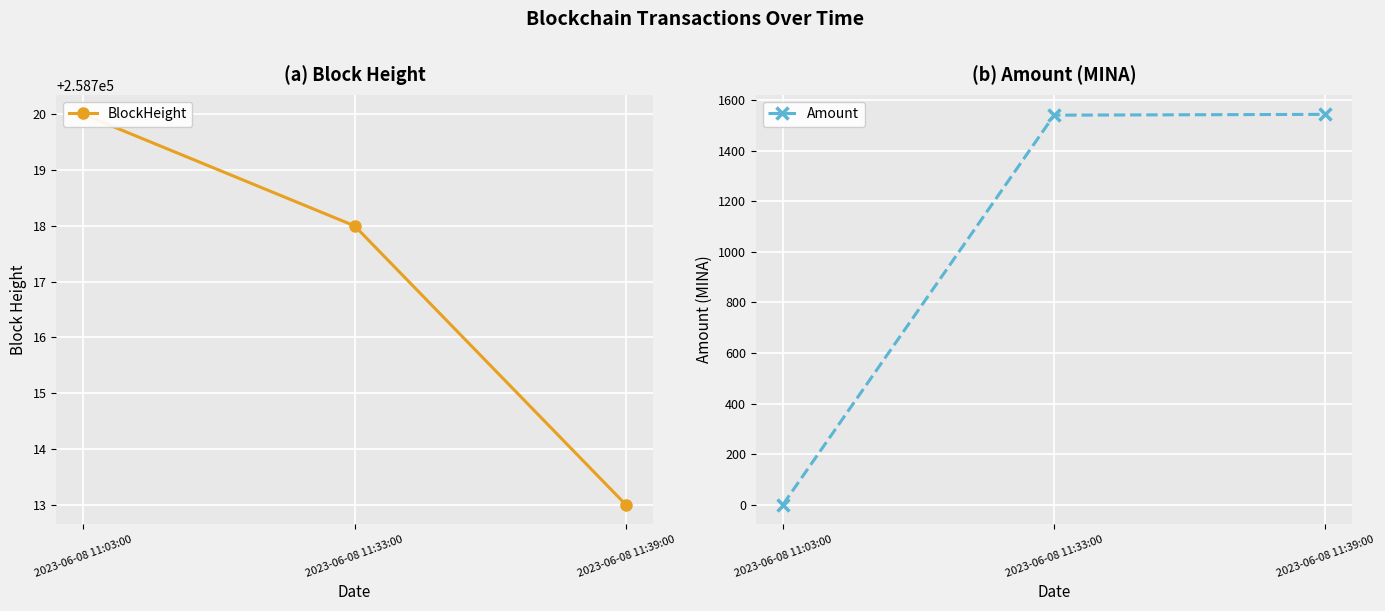

How many BlockHeight values are between 258713 and 258720?

3